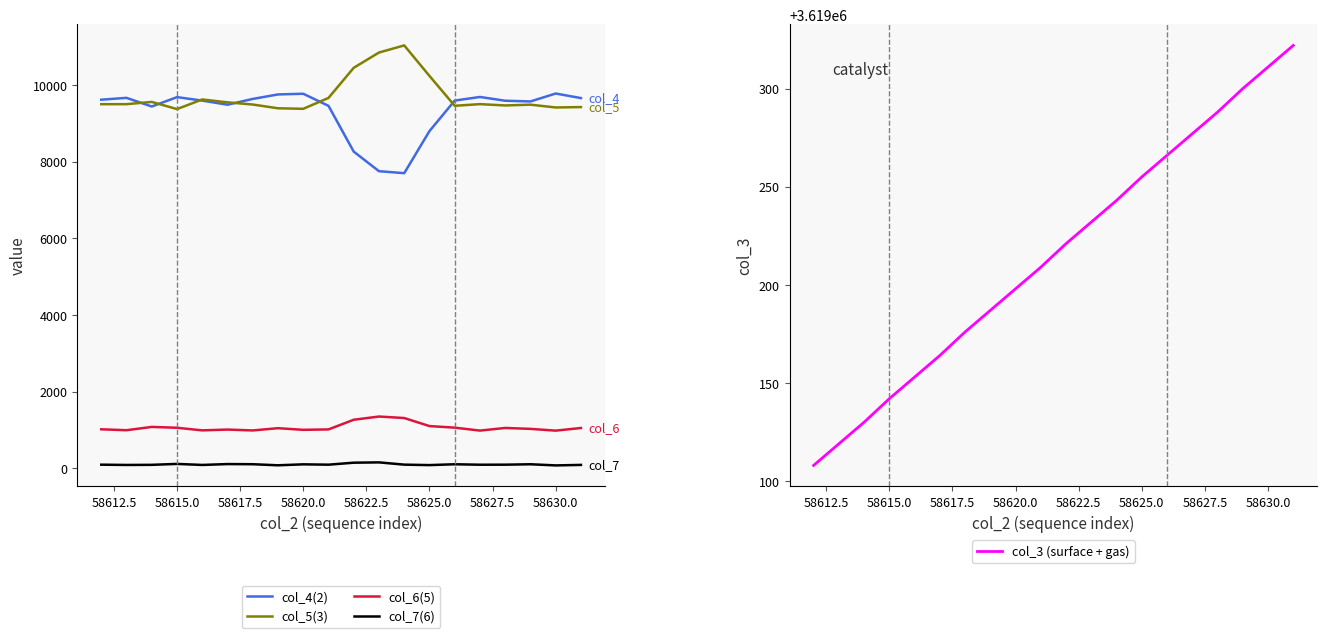

What is the maximum value for col_5(3)?

11033